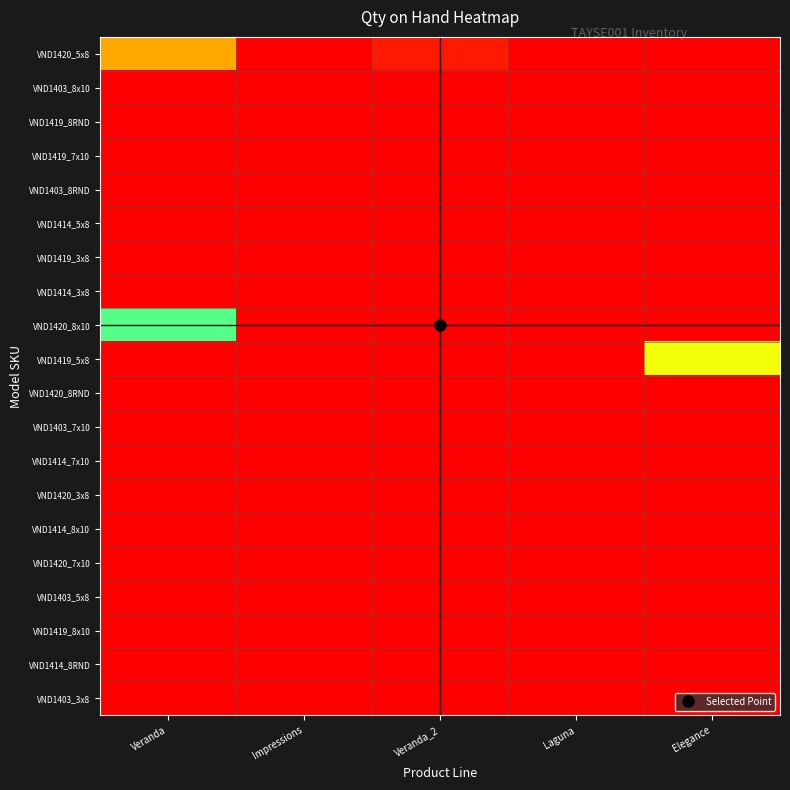

At how many categories does at least one series exceed 51?

2